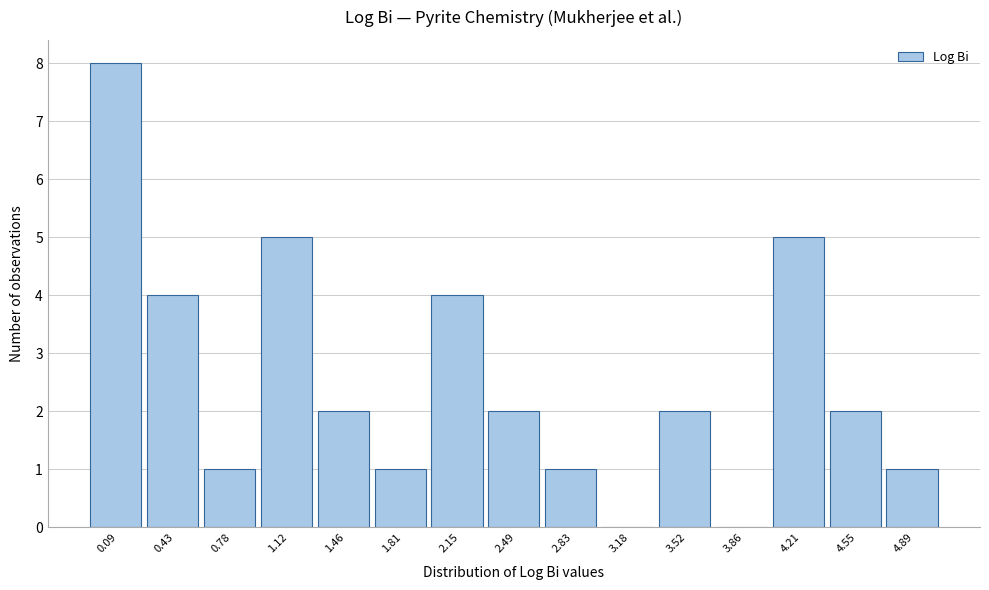

Reading left to right, transcribe all the data shown in this chart.

0.09=8	0.43=4	0.78=1	1.12=5	1.46=2	1.81=1	2.15=4	2.49=2	2.83=1	3.18=0	3.52=2	3.86=0	4.21=5	4.55=2	4.89=1